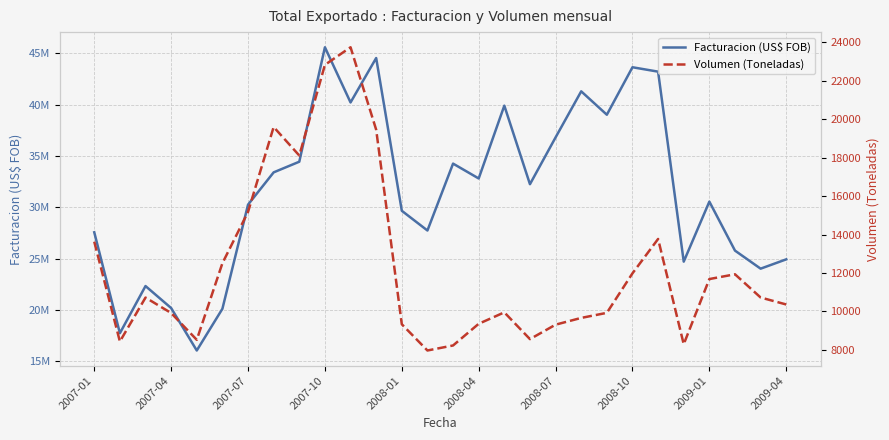

How many series are shown in this chart?

2